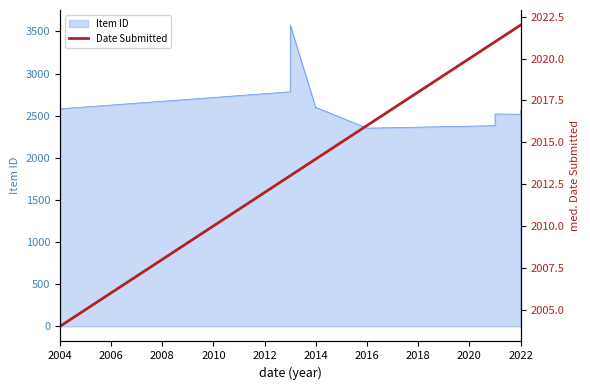

Count the number of values greater than 2016.

4